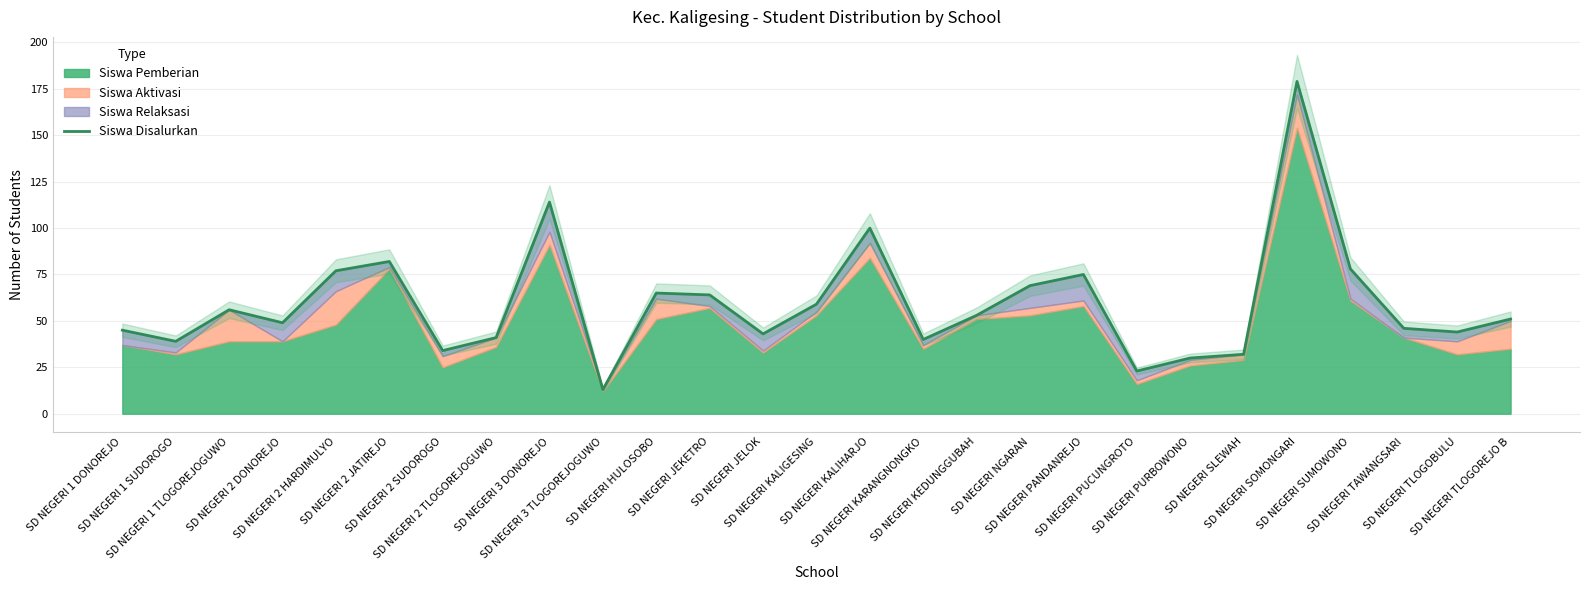

True or false: the data shows 63 at SD NEGERI 1 SUDOROGO.

False